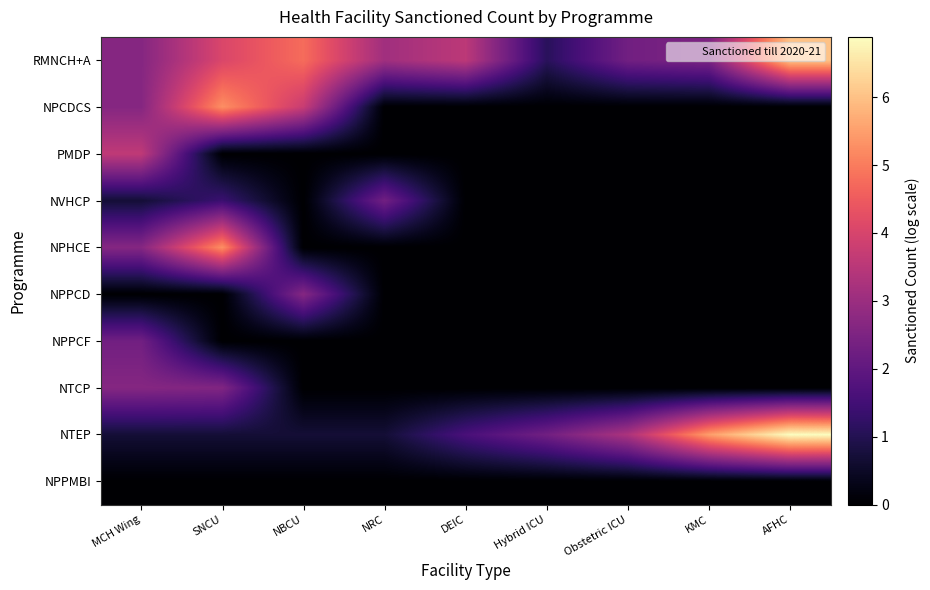

At AFHC, list the series in order from smallest to largest.

NPCDCS, PMDP, NVHCP, NPHCE, NPPCD, NPPCF, NTCP, NPPMBI, RMNCH+A, NTEP